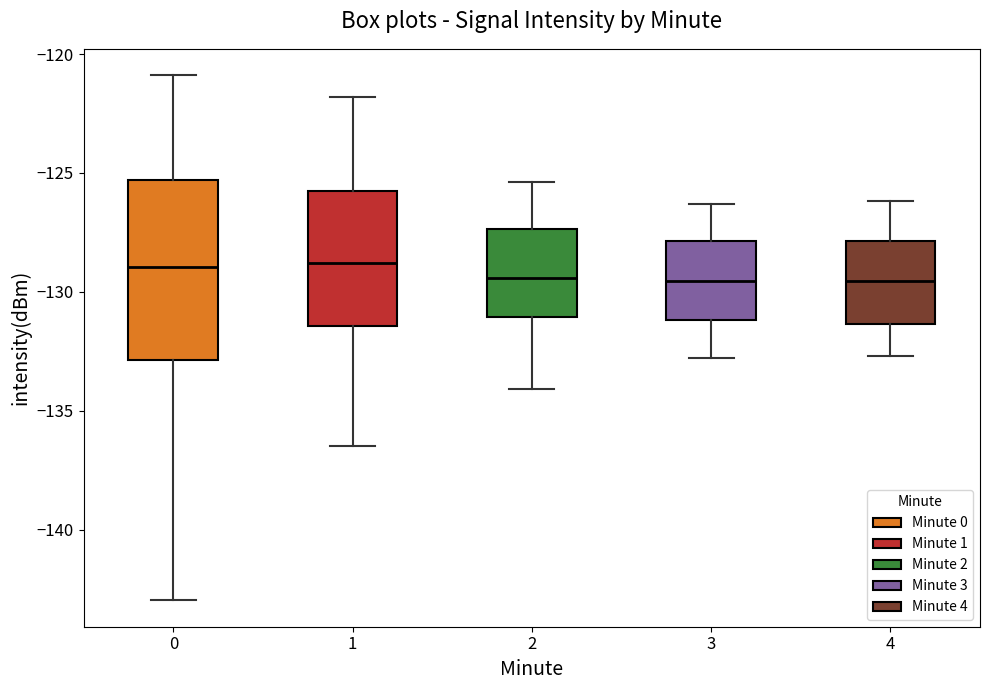

Which box is the tallest, from its lower edge to its upper edge?

0